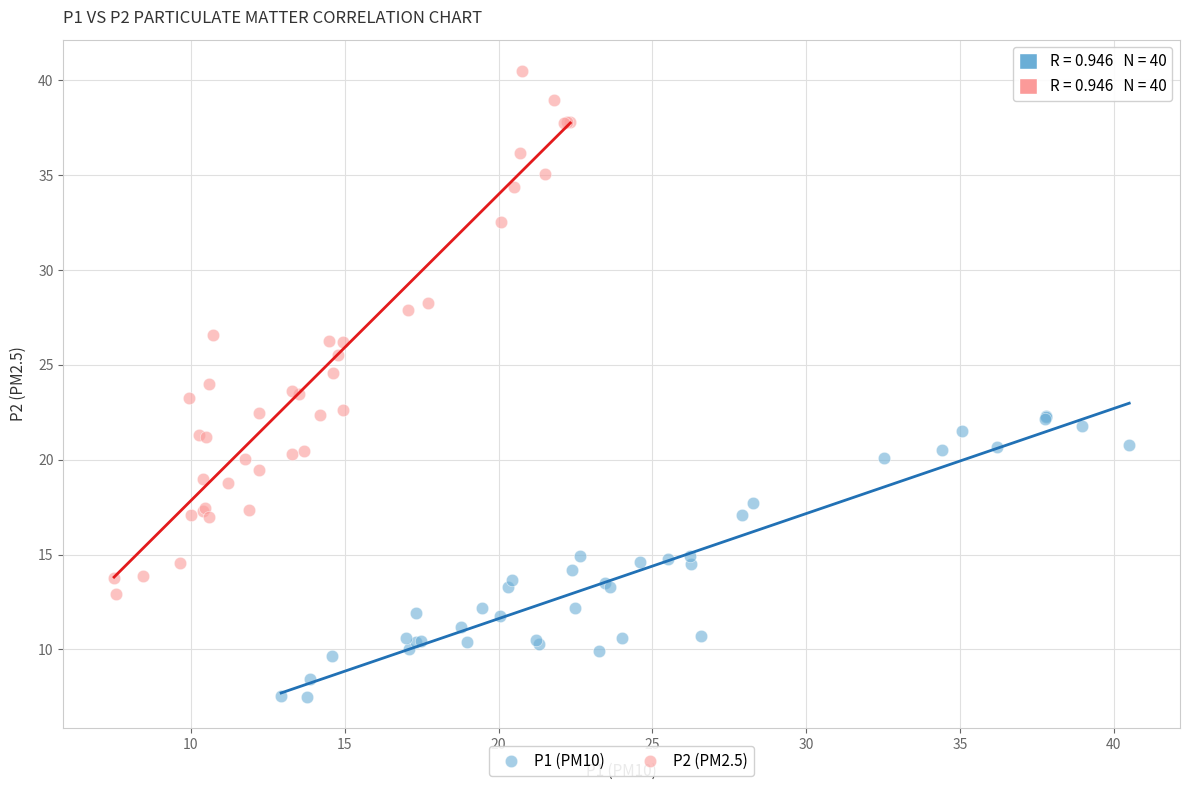

Which series reaches the maximum Y coordinate?

P2 (PM2.5)